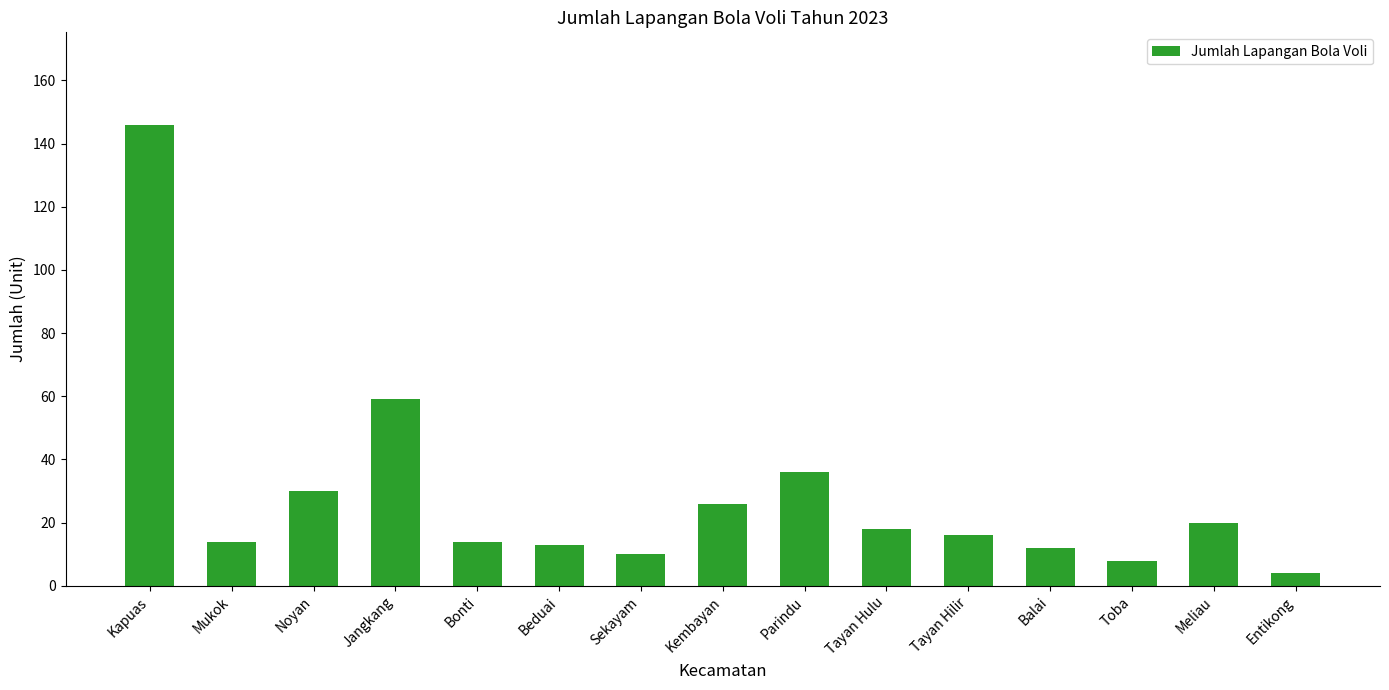

Reading left to right, list all the values displayed in this chart.

146	14	30	59	14	13	10	26	36	18	16	12	8	20	4